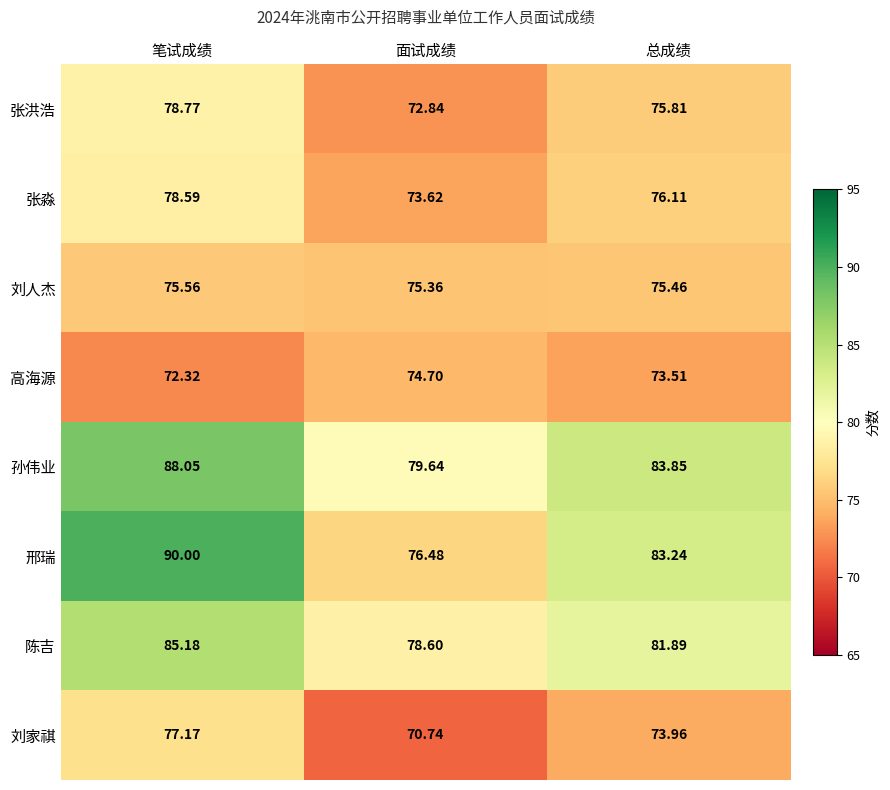

Which series has the widest spread of values?

邢瑞